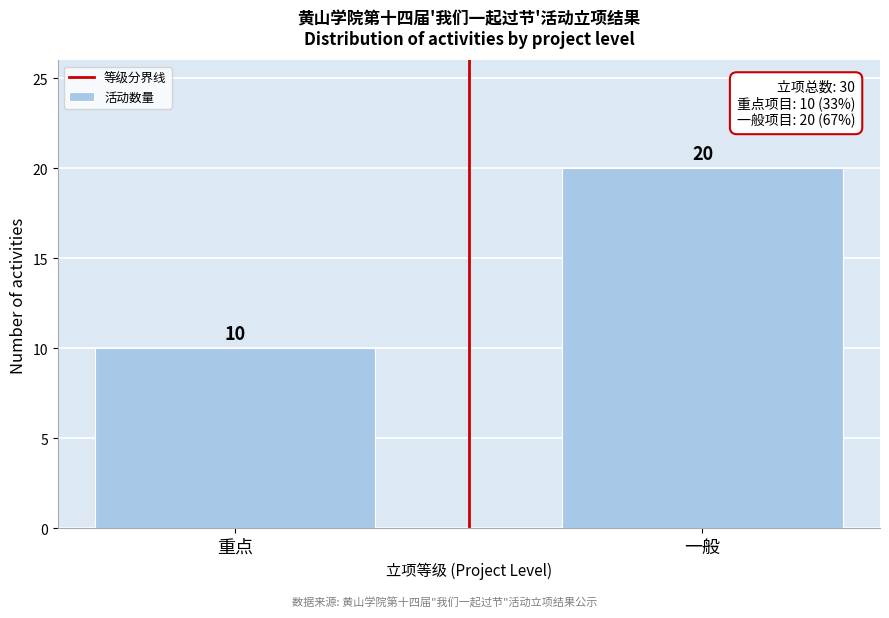

Reading right to left, transcribe all the data shown in this chart.

一般=20	重点=10